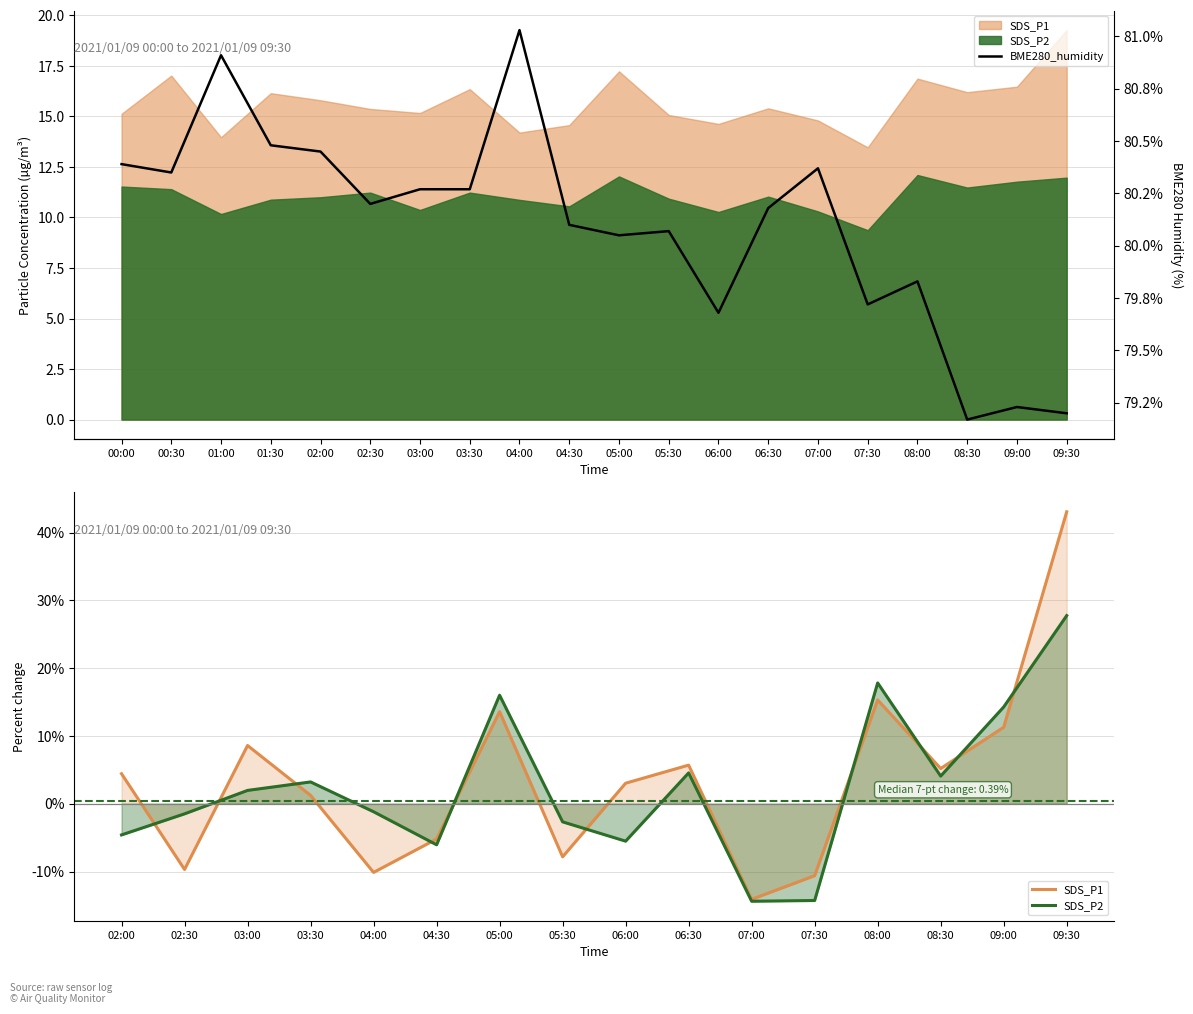

What is the total value across all series at 05:00?

109.6